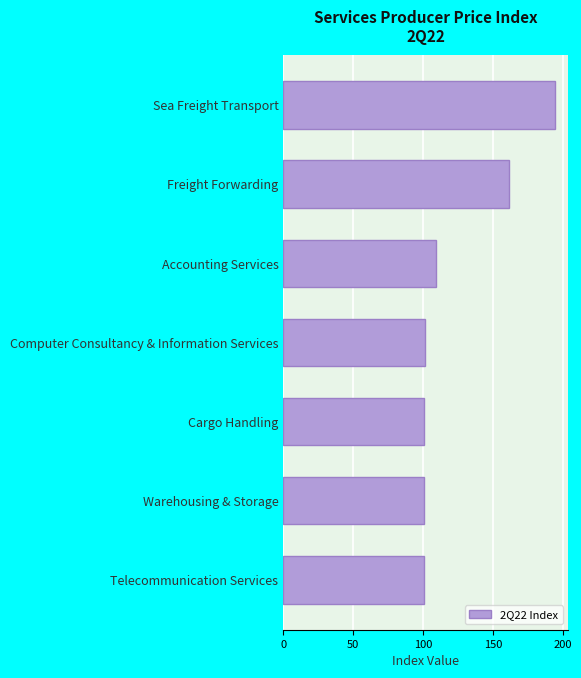

Does the chart contain stacked bars?

No